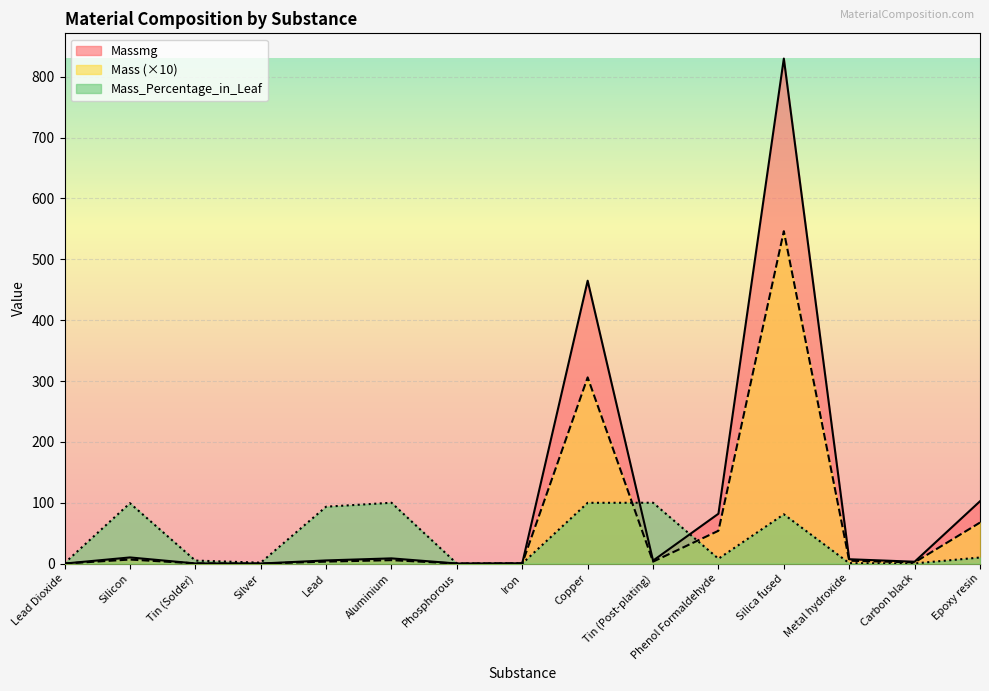

How many interior local valleys does the Mass series have?

4